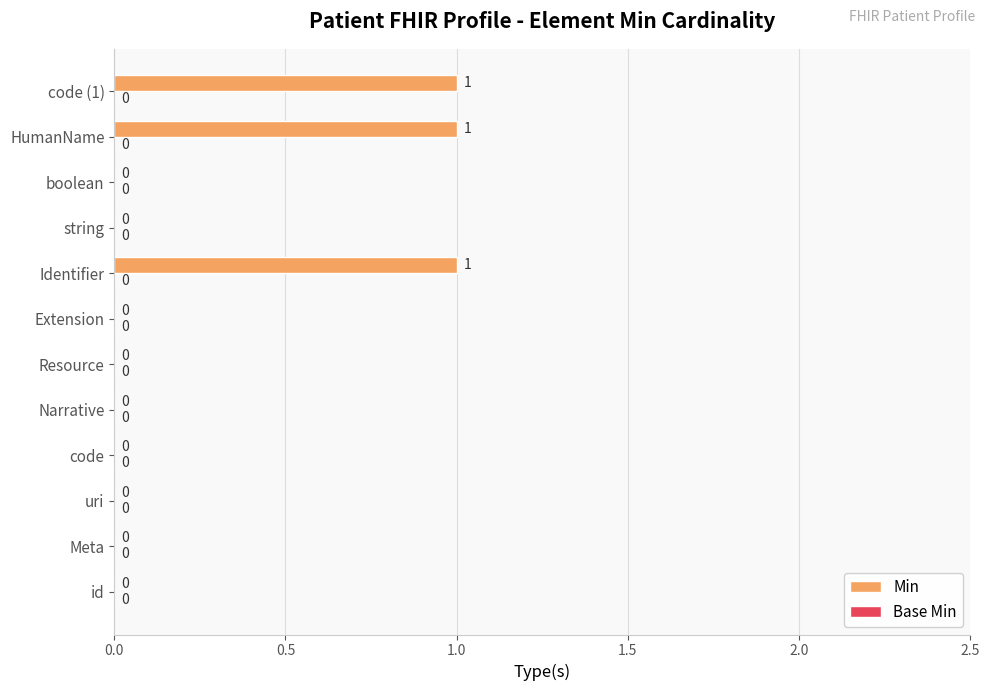

What is the change in value from Narrative to code (1)?

+1